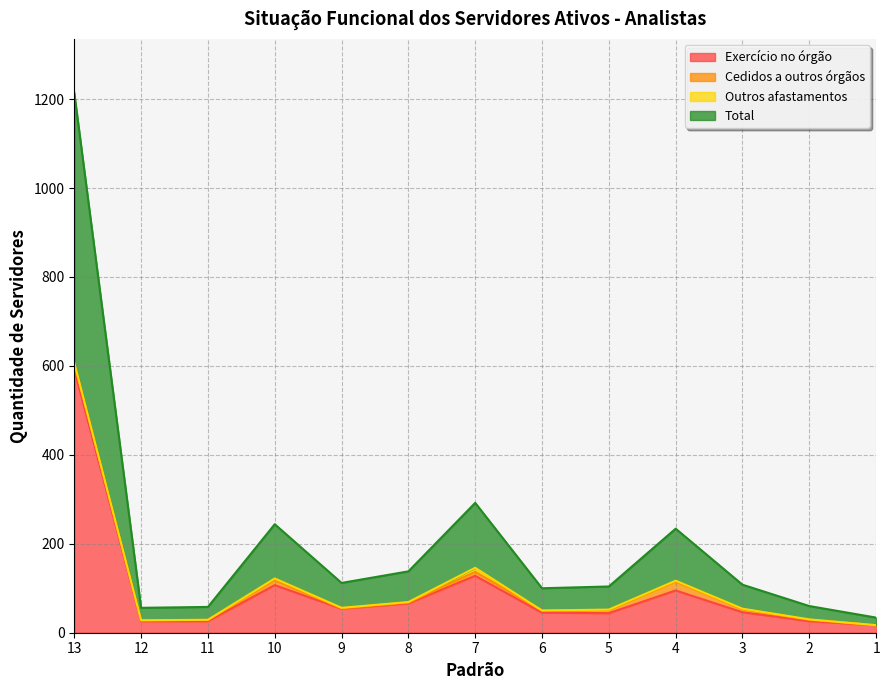

At which category is the sum across all series the highest?

13